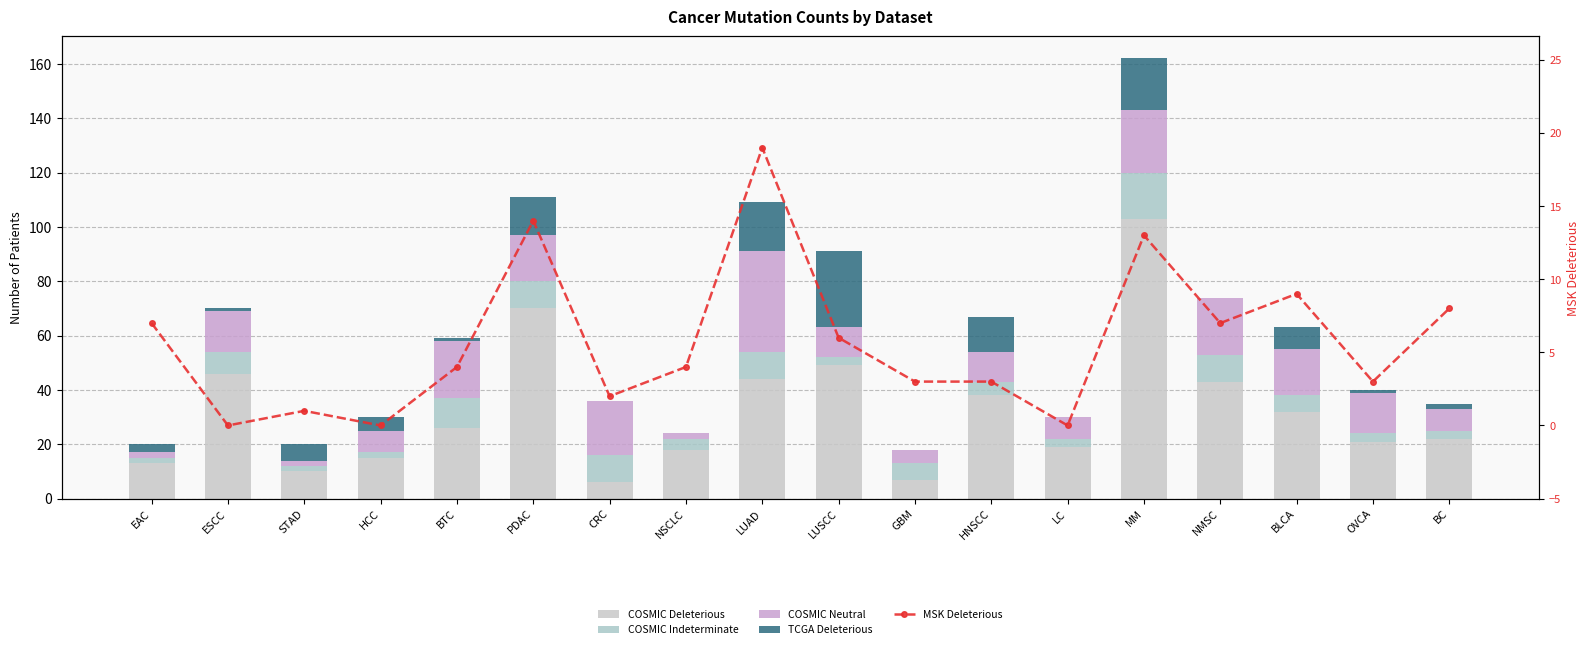

What is the total value across all series at LC?

30